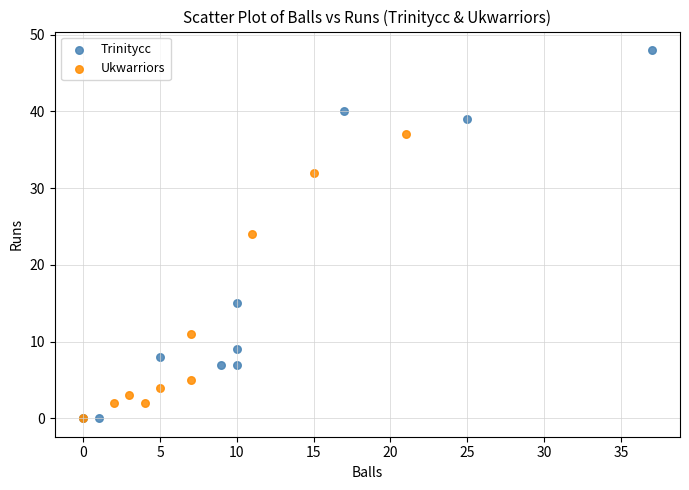

Which series reaches the maximum Y coordinate?

Trinitycc